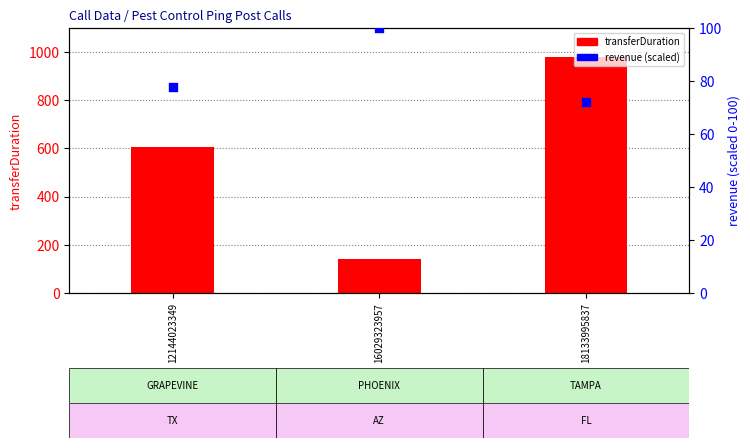

Which series reaches the maximum Y coordinate?

transferDuration